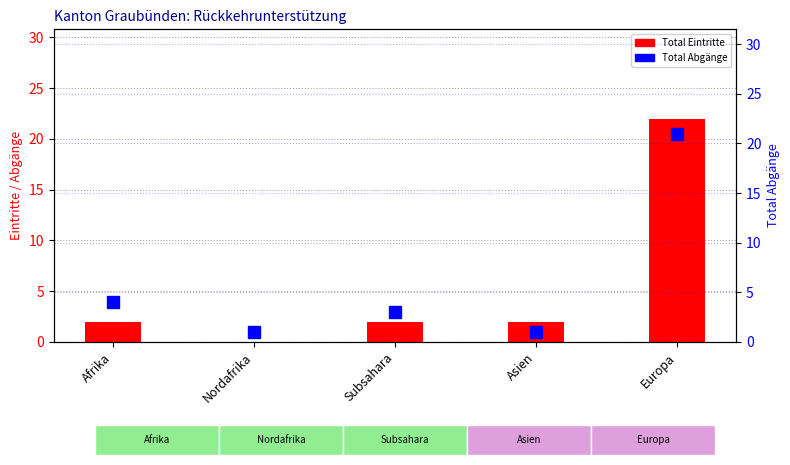

How many positive values does the Total Eintritte (Rückkehrunterstützung) series have?

4